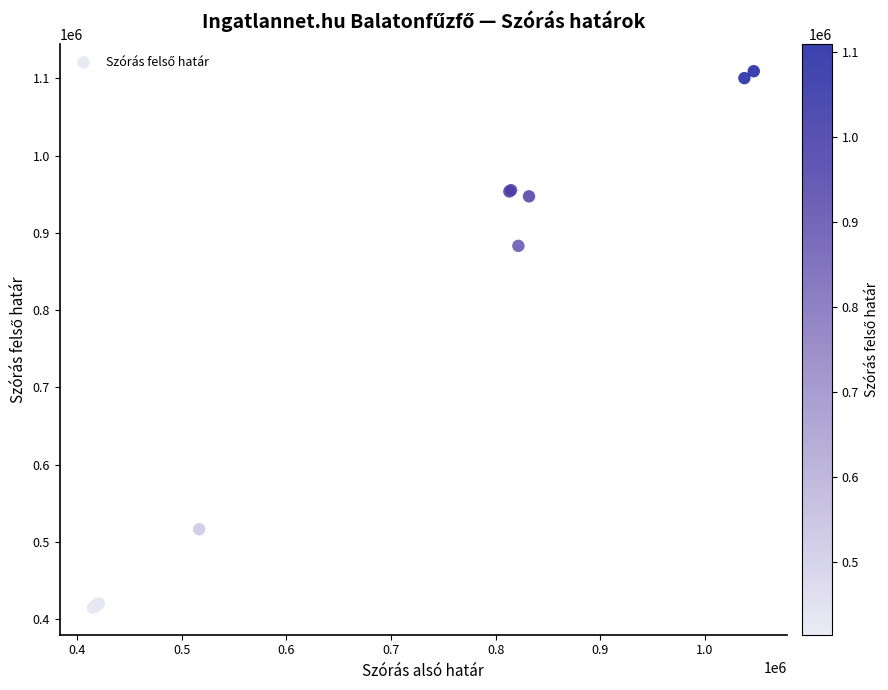

What Y value in the scatter plot is closest to 761992?

883208